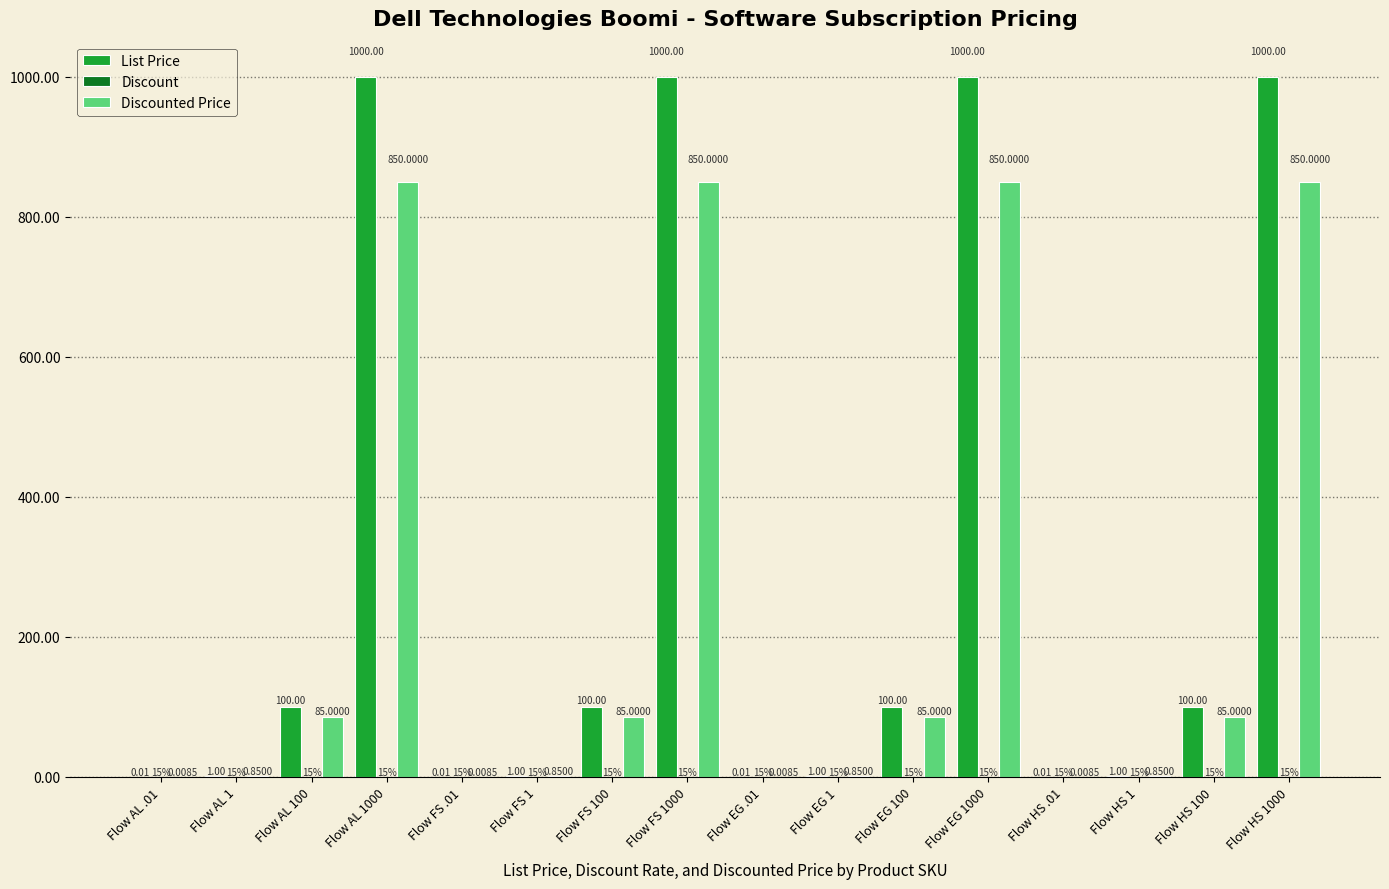

What is the maximum value shown in the chart?

1000.0